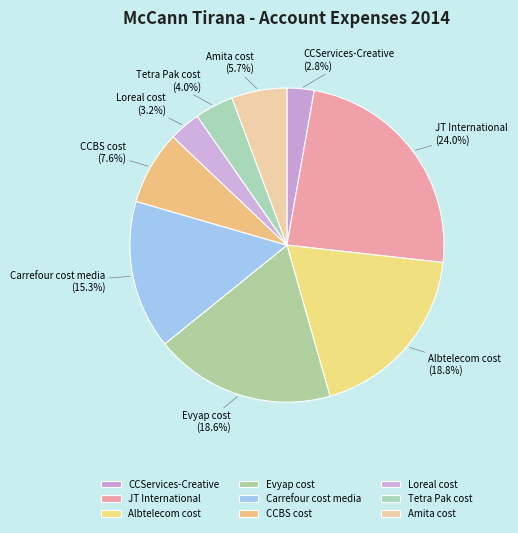

To the nearest percent, what is the difference between the CCServices-Creative and Albtelecom cost slice percentages?

16%